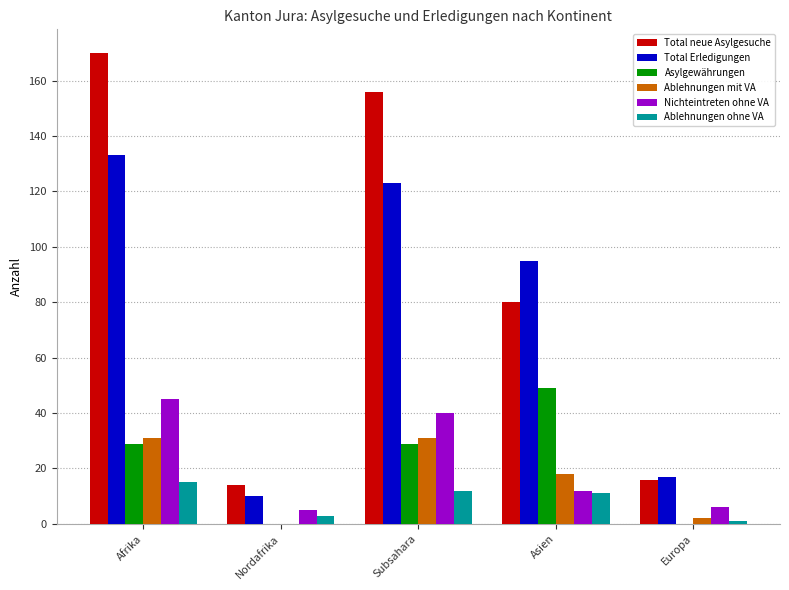

Are the bars grouped side by side (vs. stacked)?

Yes